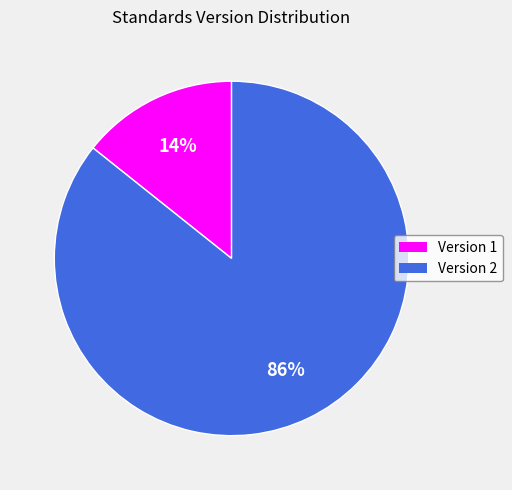

The Version 1 slice represents 22% of the pie. True or false?

False